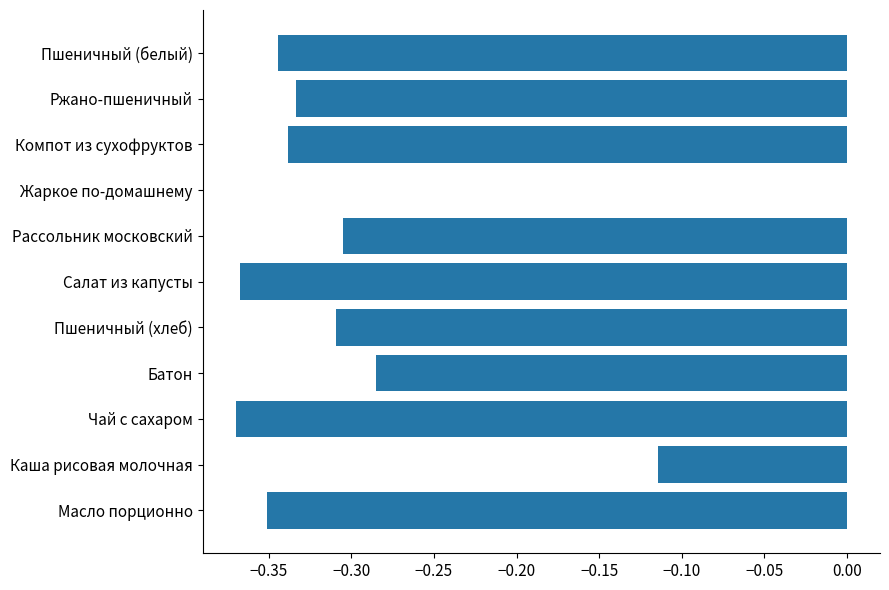

How many series are shown in this chart?

1